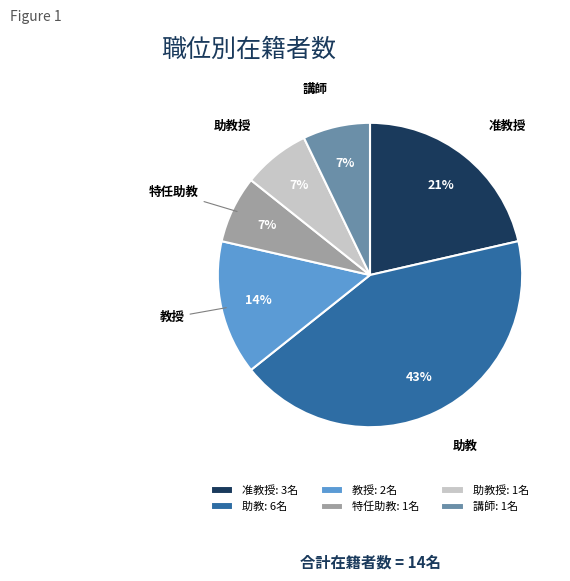

To the nearest percent, what is the average slice percentage?

17%